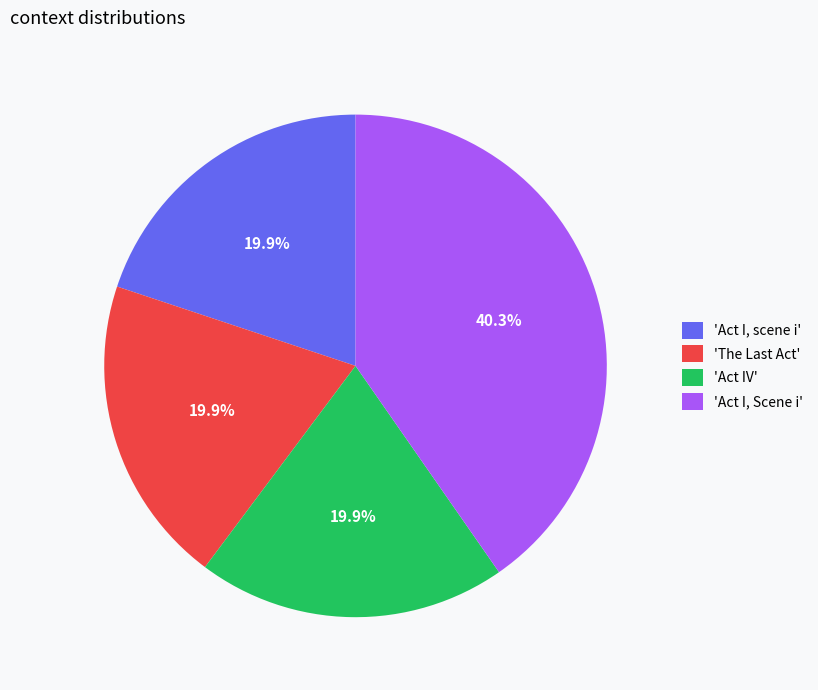

What percentage is NOT represented by 'Act IV'?

80.1%